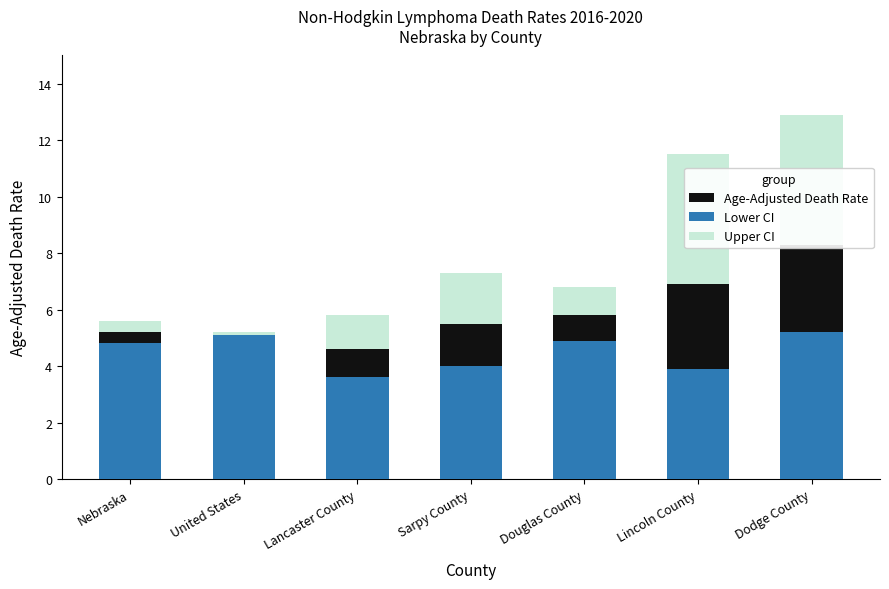

What is the difference between the second highest and minimum values in the Age-Adjusted Death Rate series?

2.3